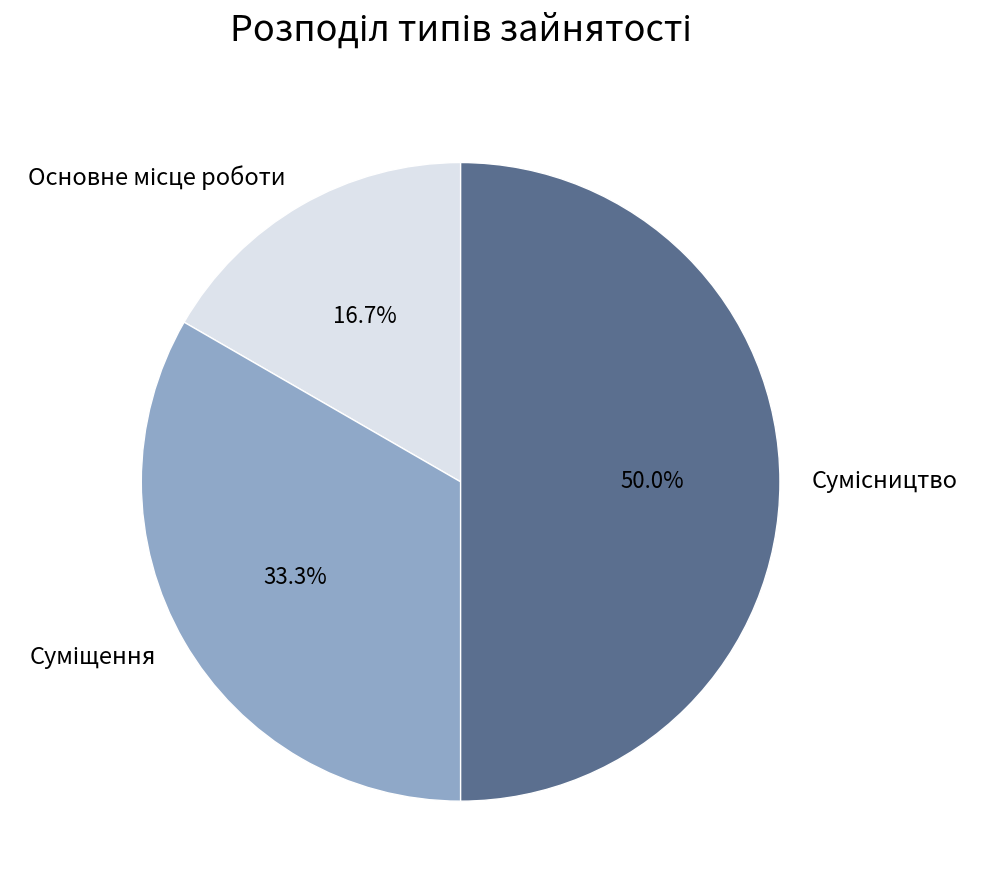

Between Суміщення and Основне місце роботи, which is larger?

Суміщення